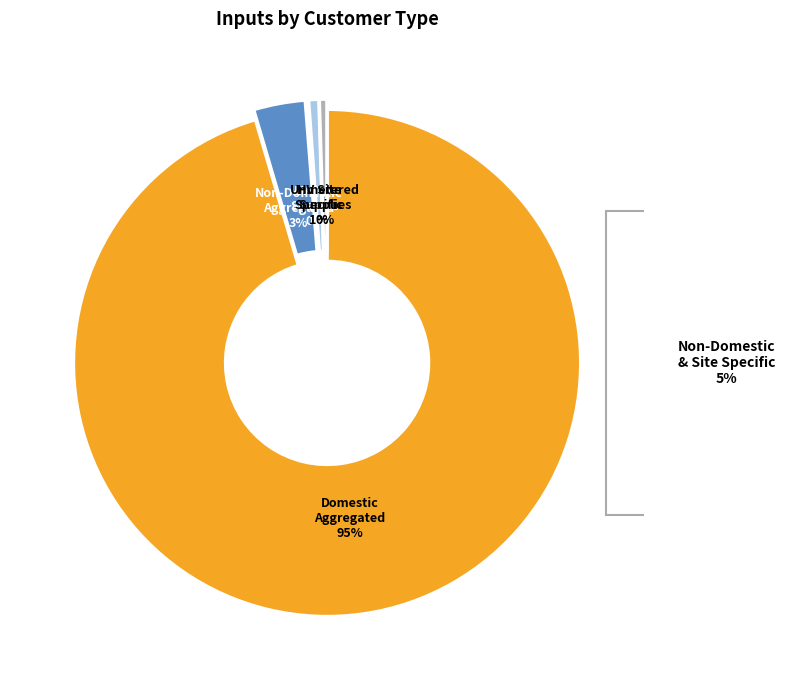

What is the majority slice?

Domestic Aggregated